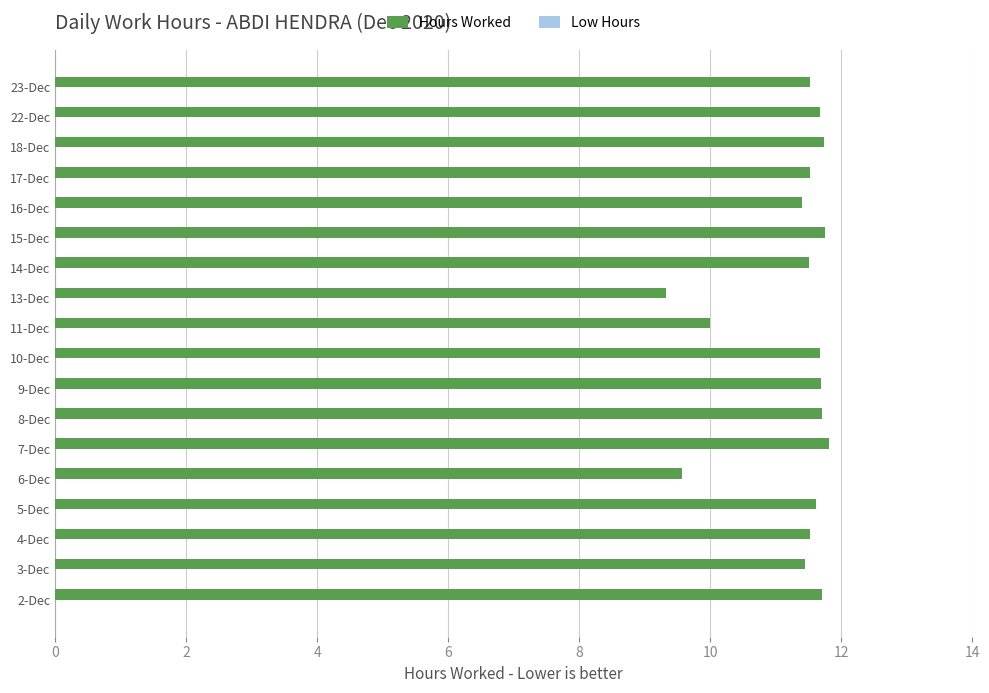

True or false: the data shows 19.8 at 22-Dec.

False